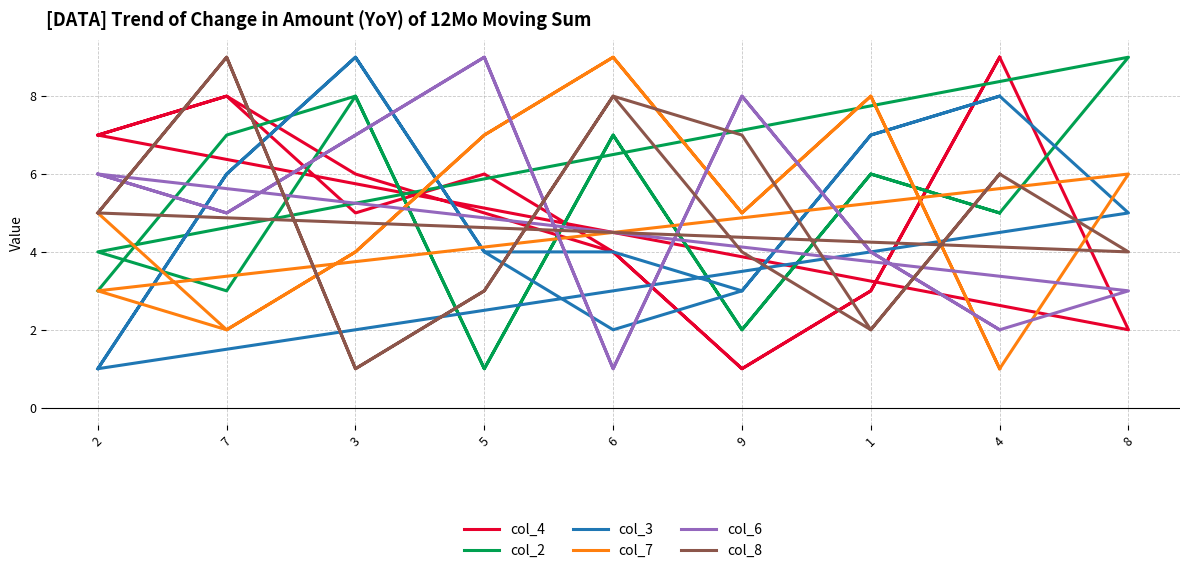

What is the smallest value displayed?

1